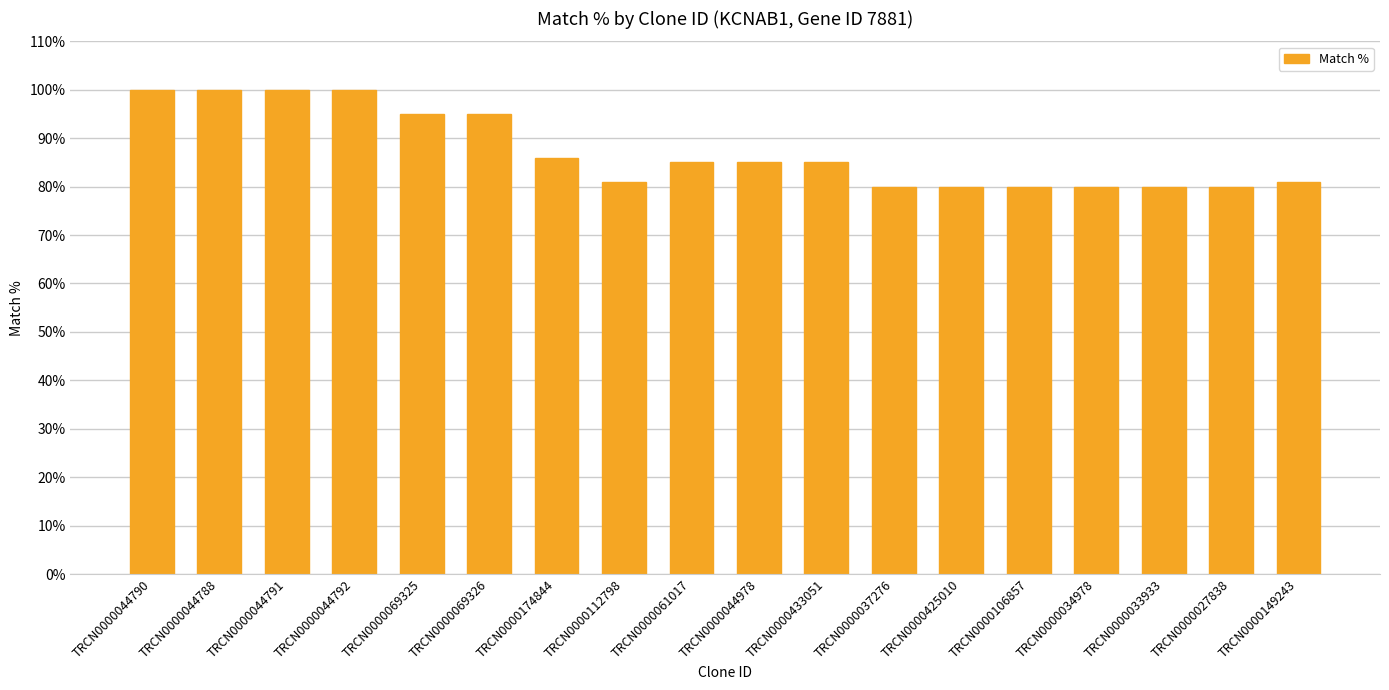

Approximately how many times larger is the value at TRCN0000174844 compared to TRCN0000044791?

0.9